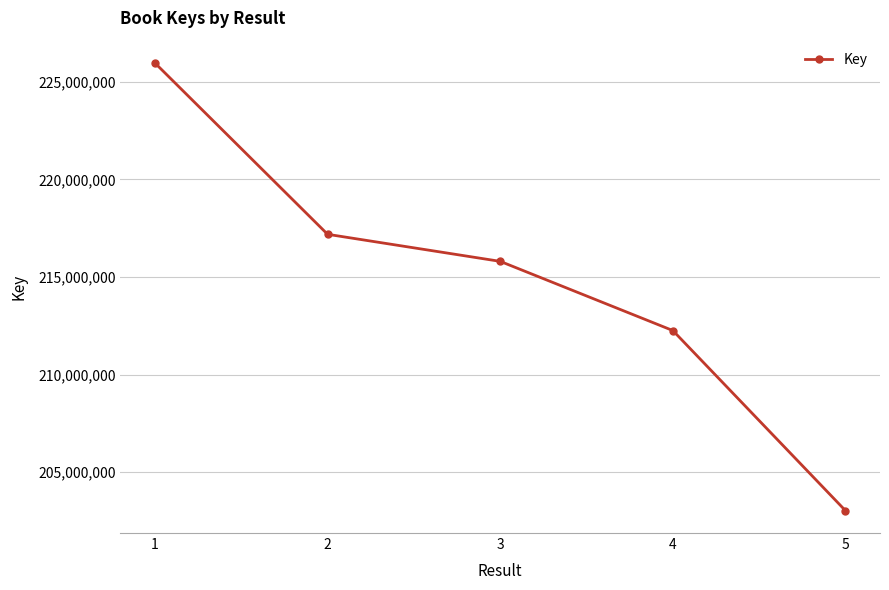

What is the value of the 1st point from the left?

225961336